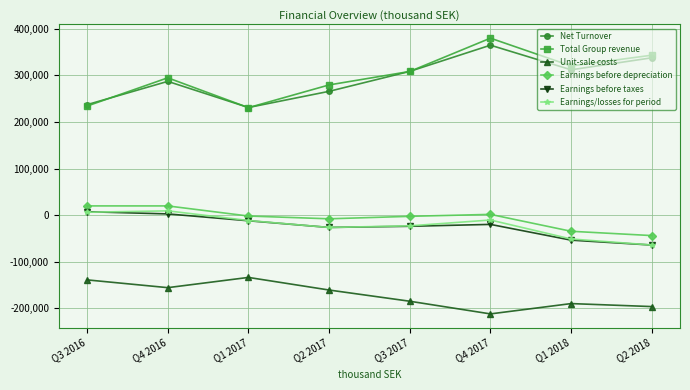

Where is the first local maximum for Net Turnover?

Q4 2016